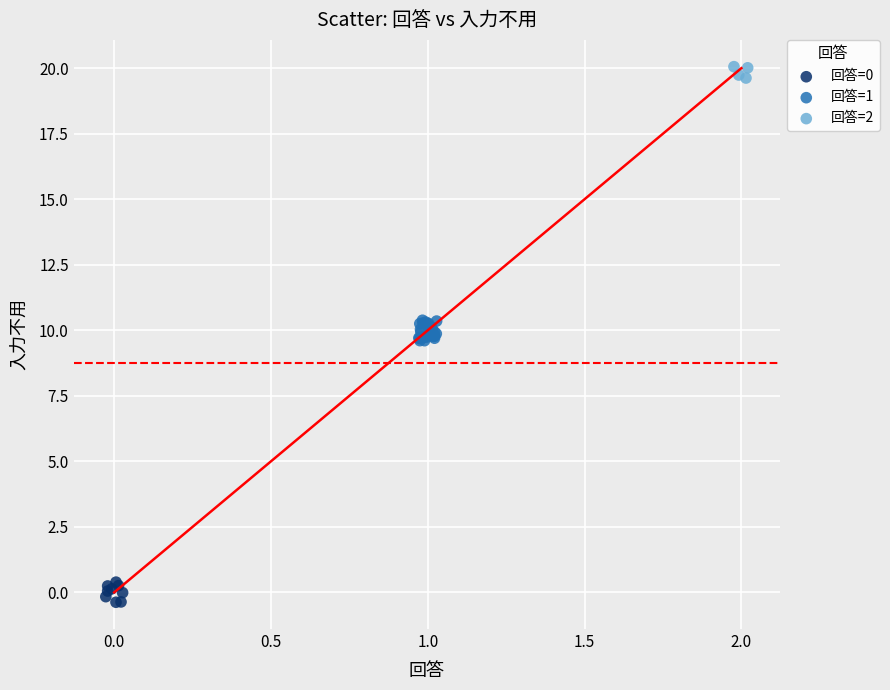

Which series reaches the maximum Y coordinate?

回答=2